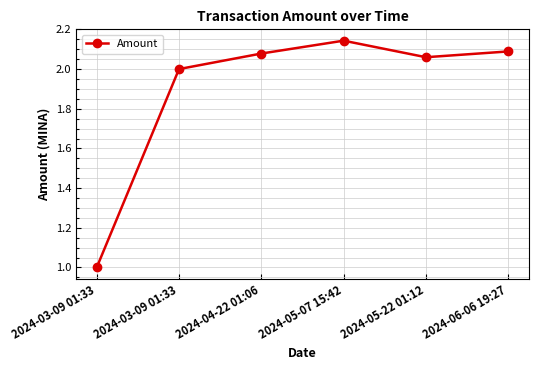

The value at 2024-05-07 15:42 is 2.1. True or false?

True